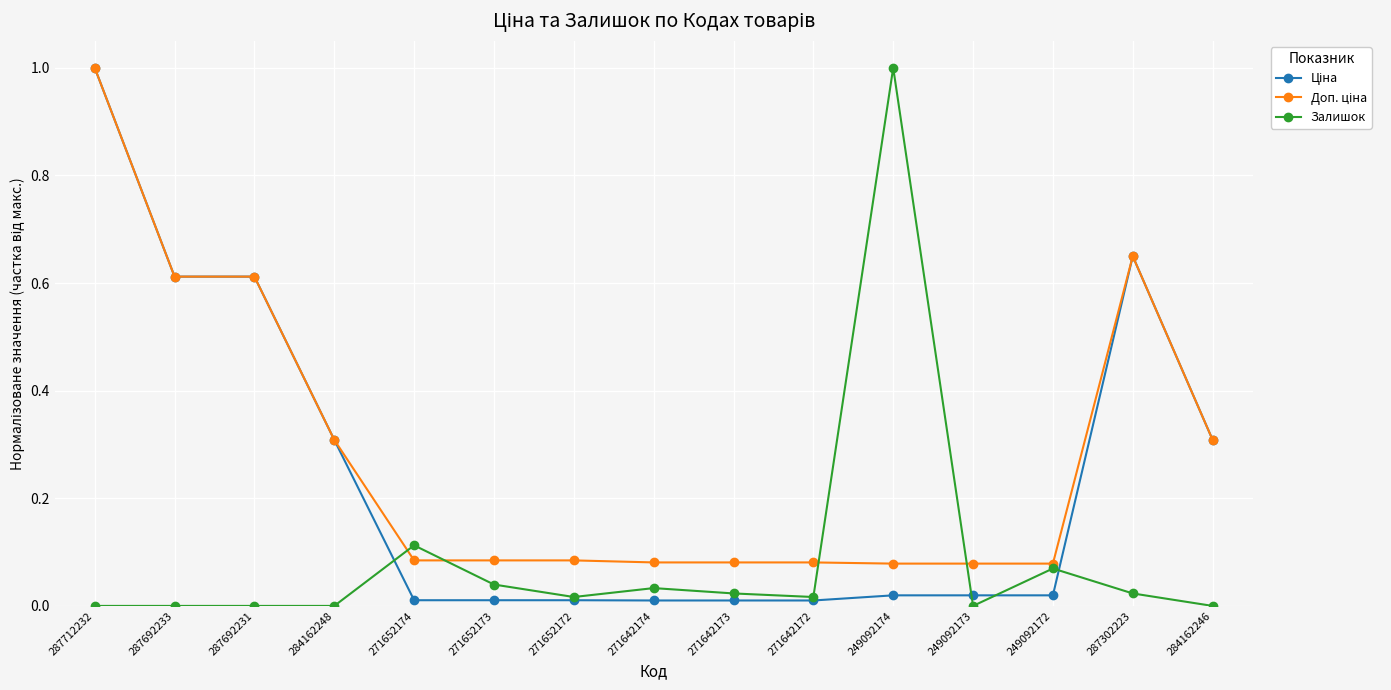

The value of Залишок at 271652173 is 0.1. True or false?

False